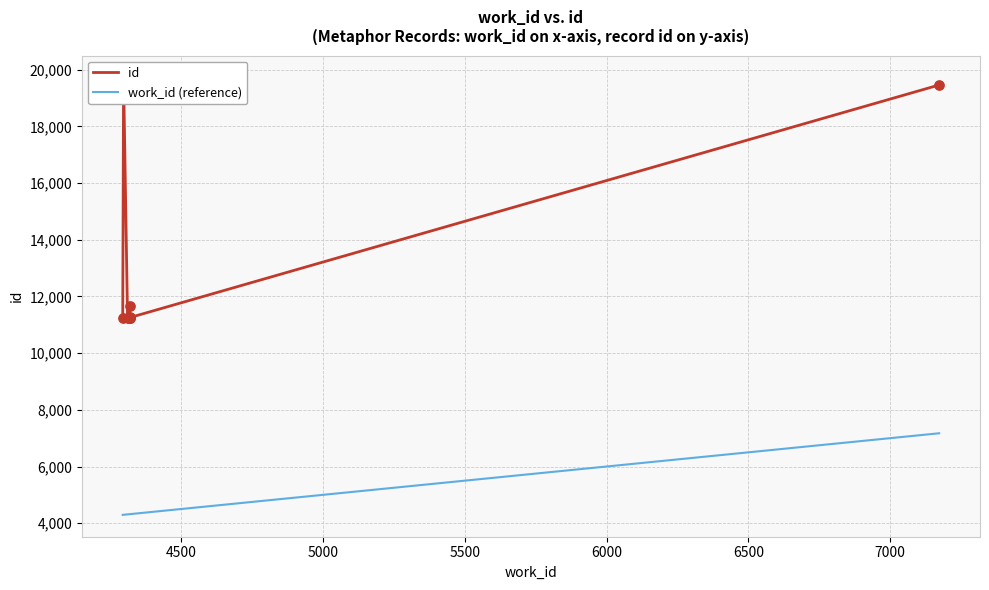

Which series has the largest total across all categories?

id